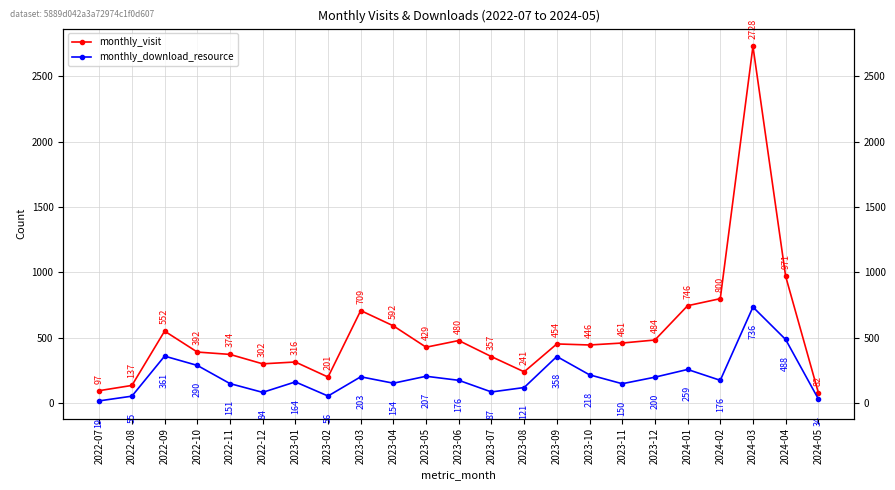

Which series has the largest range (max minus min)?

monthly_visit